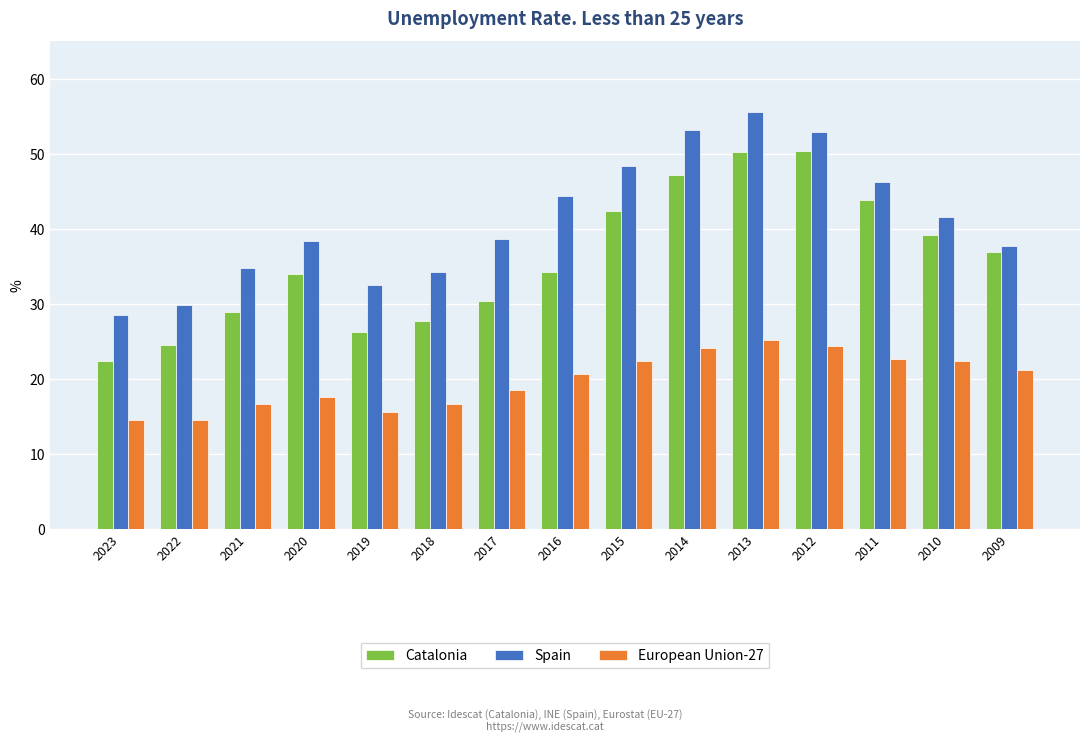

At 2017, list the series in order from largest to smallest.

Spain, Catalonia, European Union-27